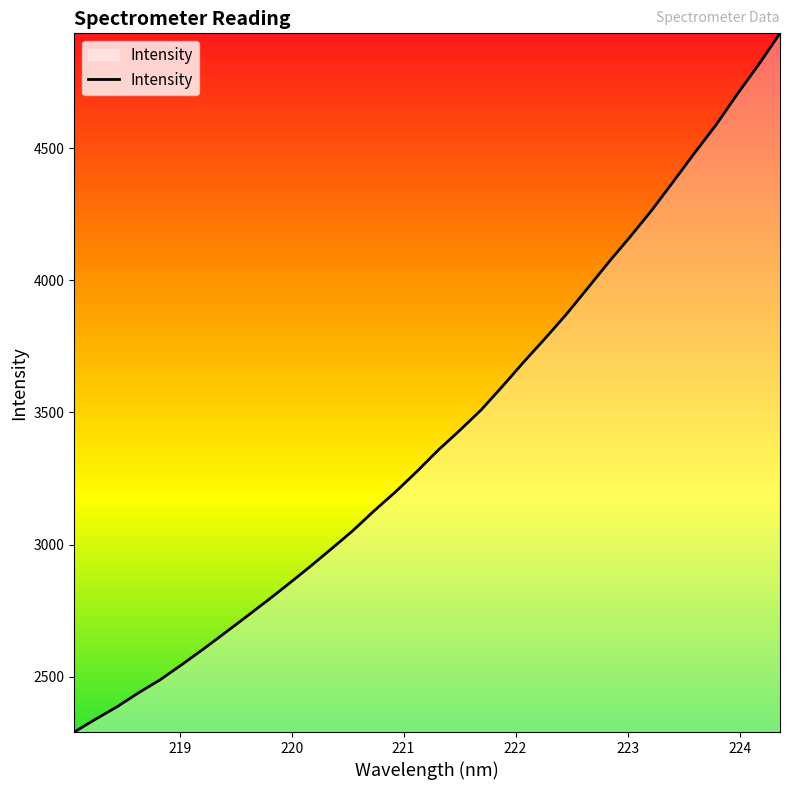

How many lines are shown in the chart?

1